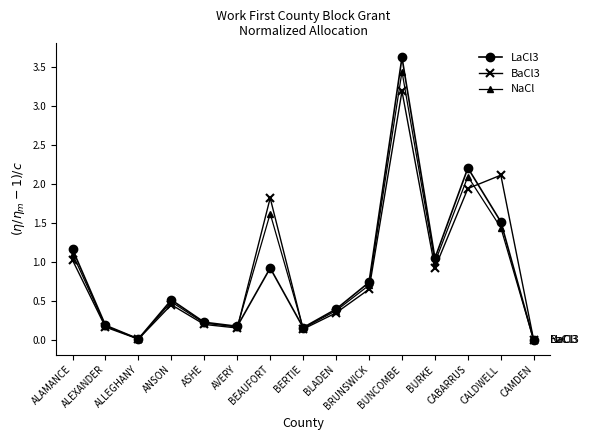

Rank the series at CABARRUS from highest to lowest value.

LaCl3, NaCl, BaCl3